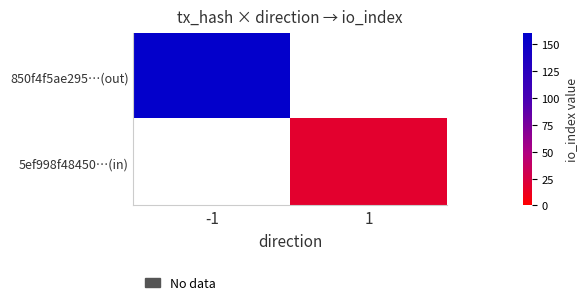

How many distinct data groups are displayed?

2